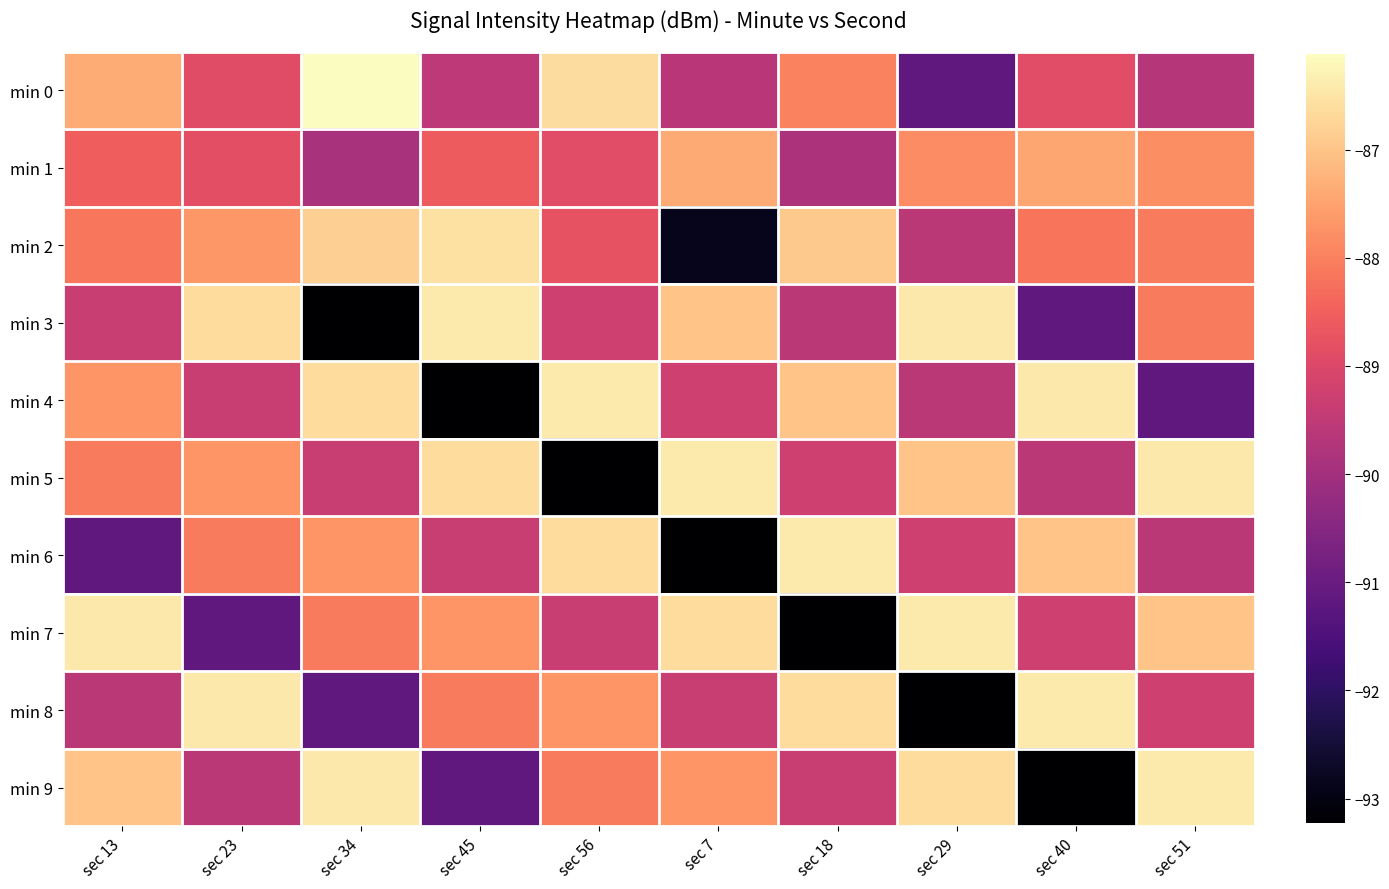

Which label corresponds to the largest value in the chart?

sec 34